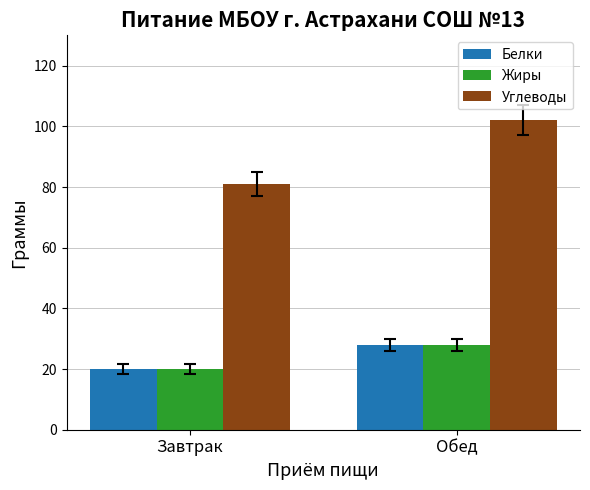

What position from the right is Обед?

1